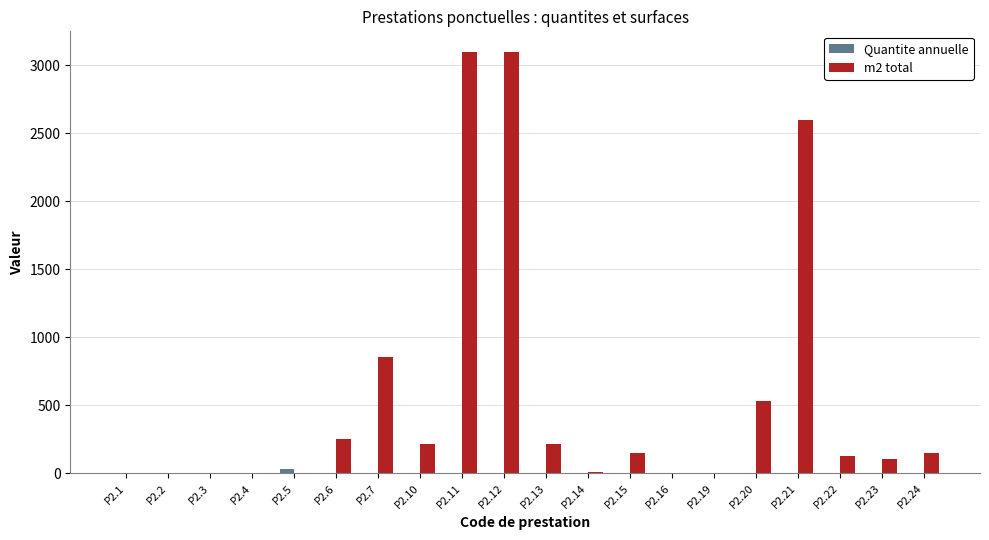

Which series has the widest spread of values?

m2 total